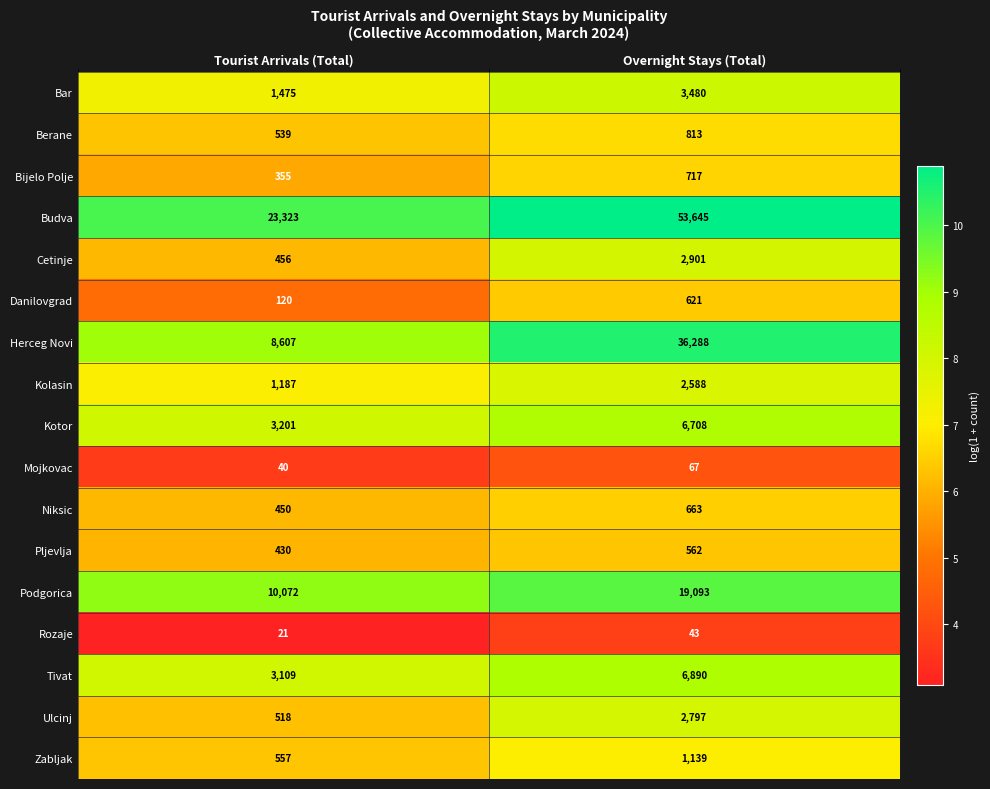

What is the difference between the highest and lowest values at Tourist Arrivals (Total)?

23302